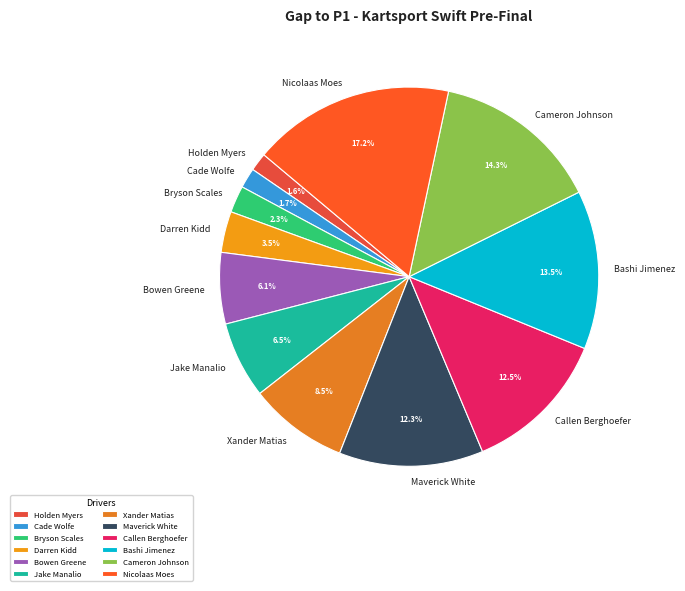

What is the total percentage of Callen Berghoefer and Cameron Johnson?

26.8%